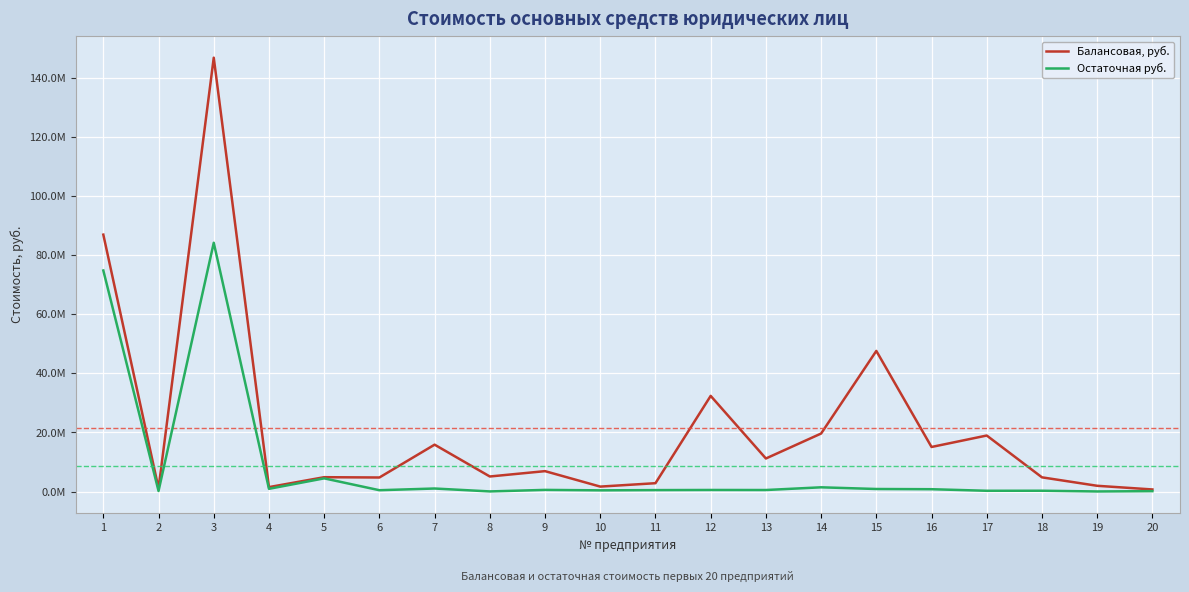

Rank the series at 1 from highest to lowest value.

Балансовая, руб., Остаточная руб.